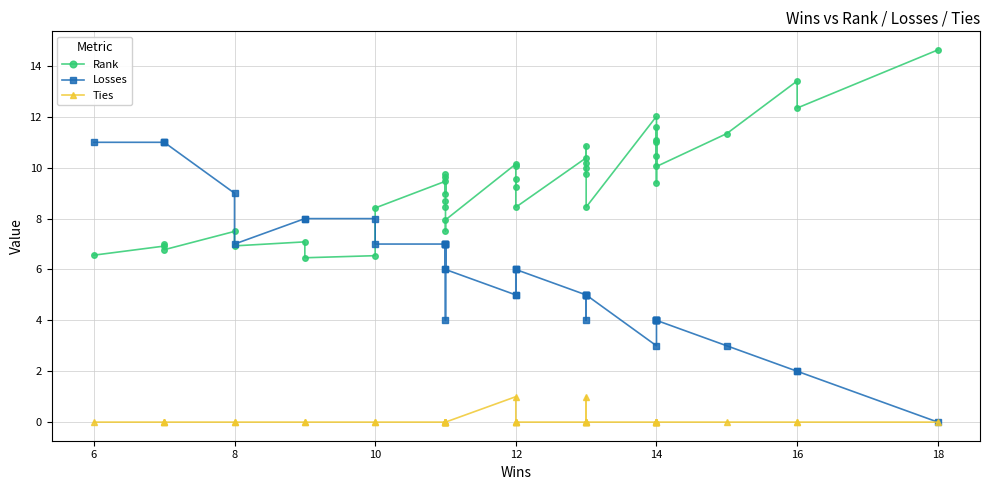

What is the difference between the maximum and minimum values in the Losses series?

11.0